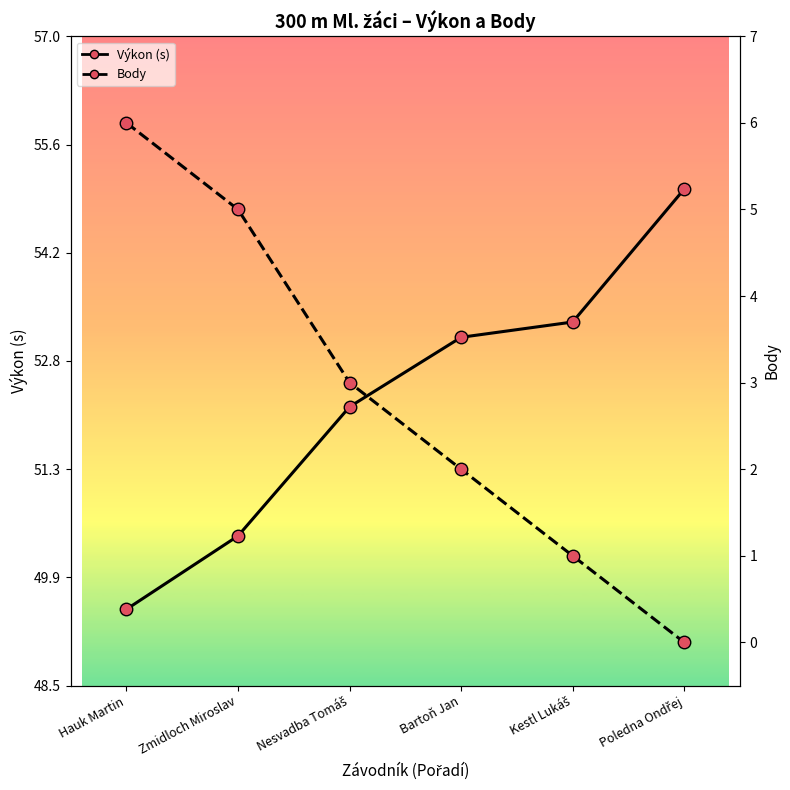

True or false: Body and Výkon (s) cross at least once.

False